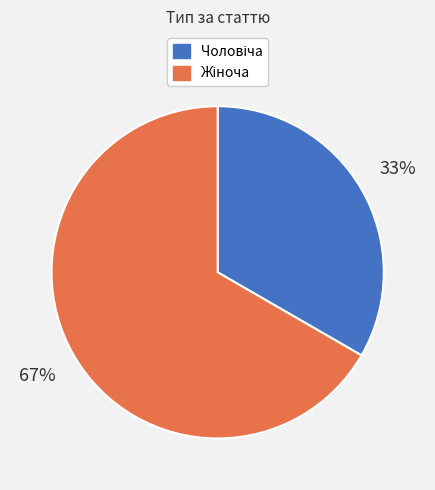

Does any single category account for the majority?

Yes